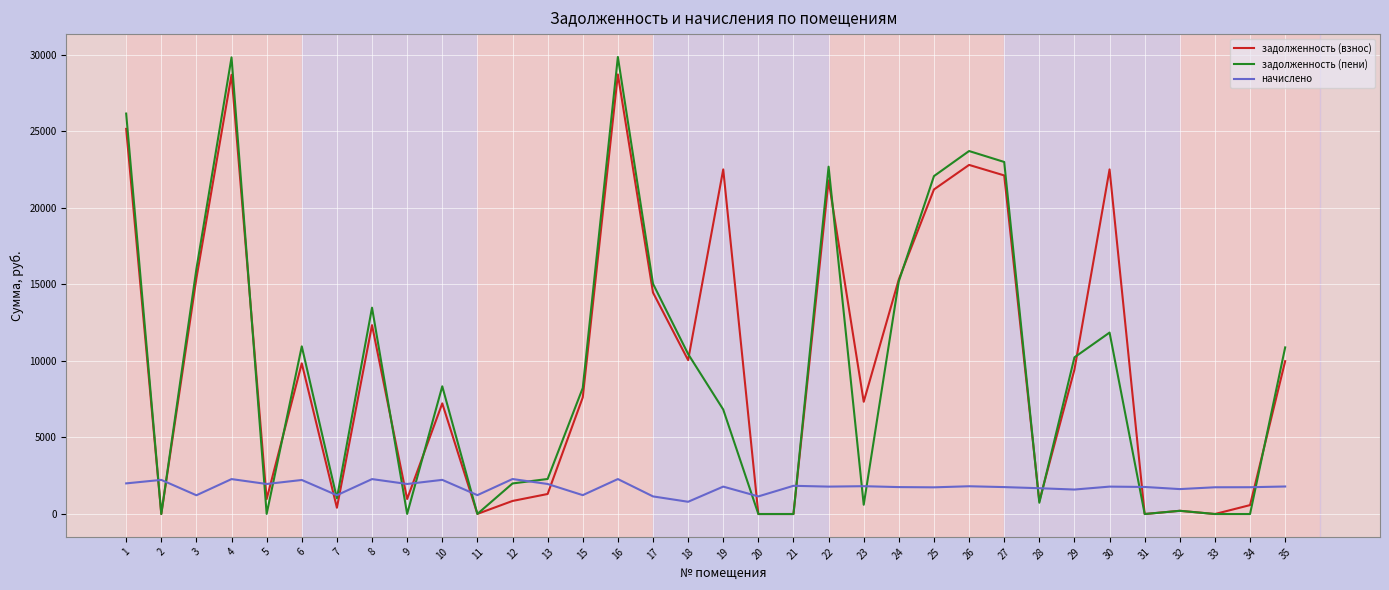

Where do задолженность (взнос) and начислено first cross each other?

1 and 2